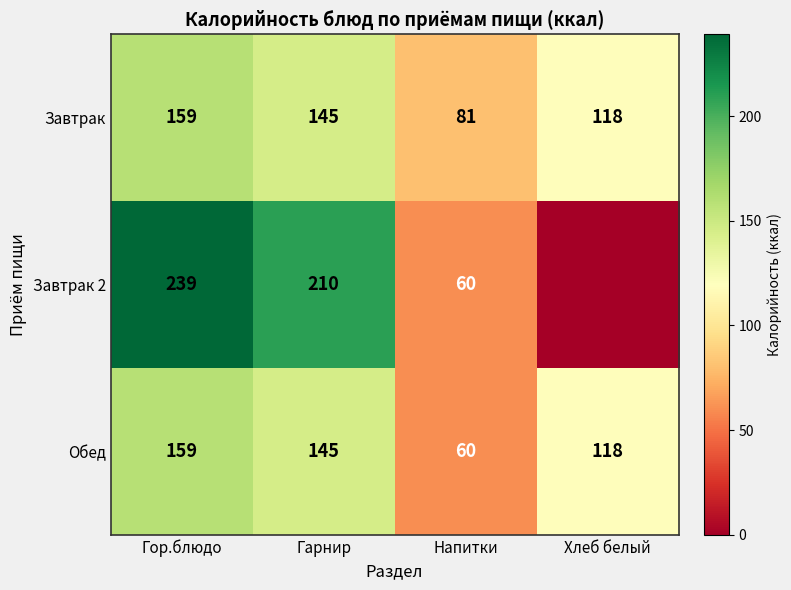

Rank the categories by Обед value from lowest to highest.

Напитки, Хлеб белый, Гарнир, Гор.блюдо